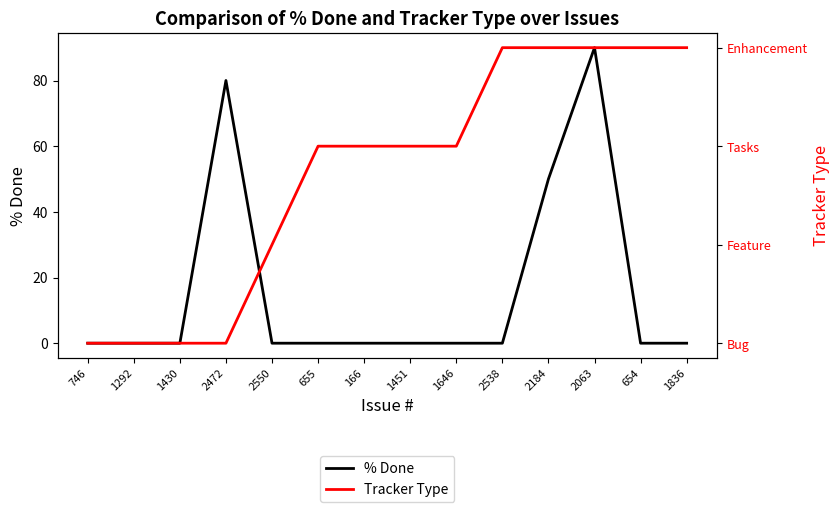

Which category has the highest value across all series?

2063